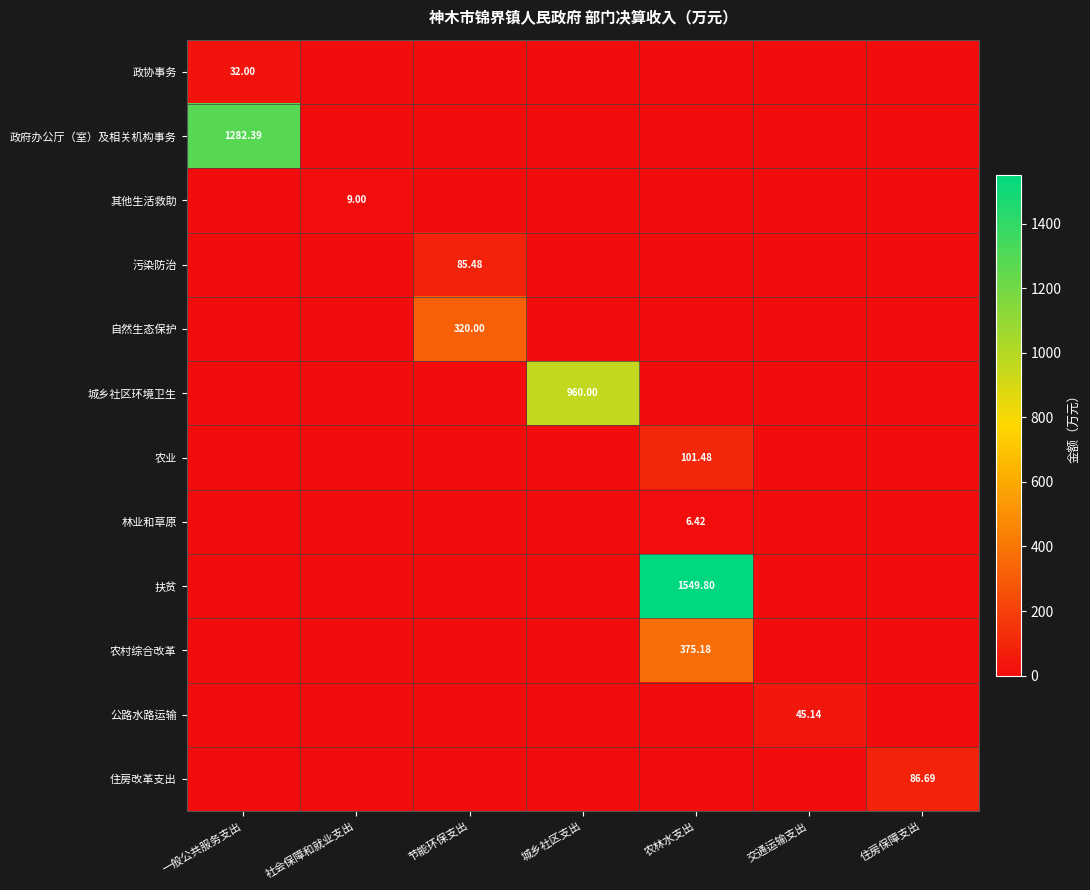

Which series has the largest total across all categories?

扶贫